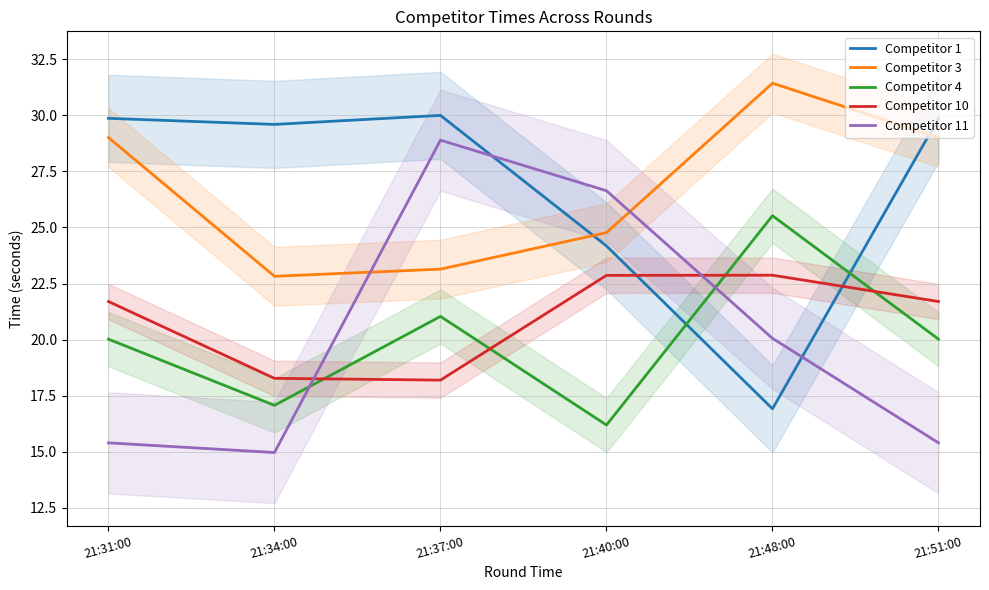

Rank the categories by Competitor 4 value from highest to lowest.

21:48:00, 21:37:00, 21:31:00, 21:51:00, 21:34:00, 21:40:00